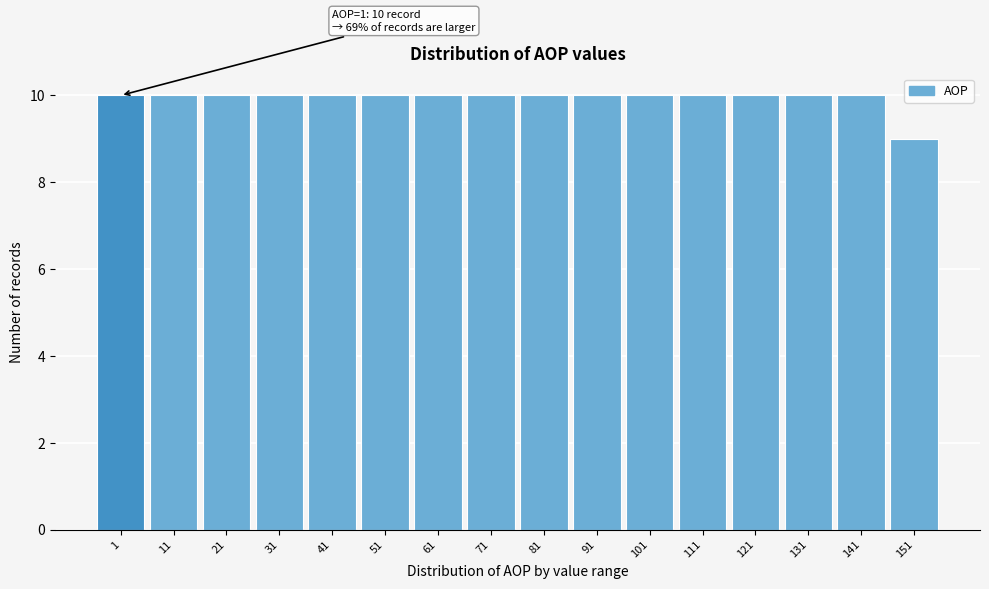

Reading left to right, list all the values displayed in this chart.

10	10	10	10	10	10	10	10	10	10	10	10	10	10	10	9